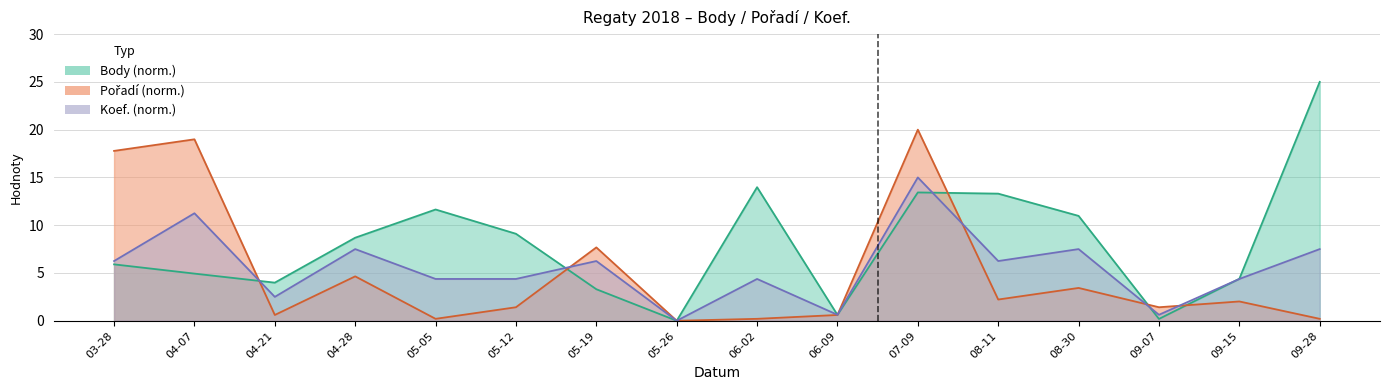

What is the label of the 15th point from the left?

09-15